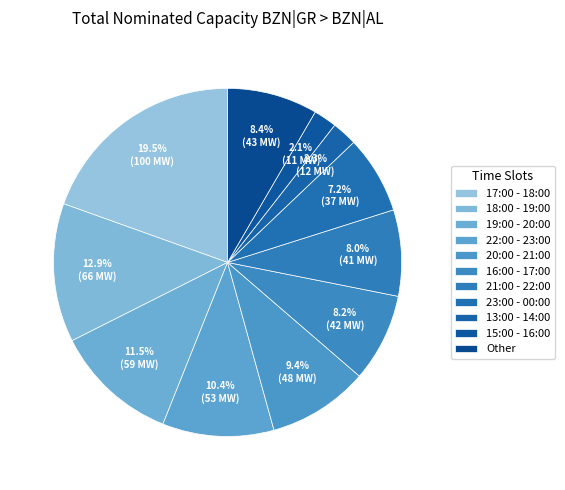

How many slices are in this pie chart?

11